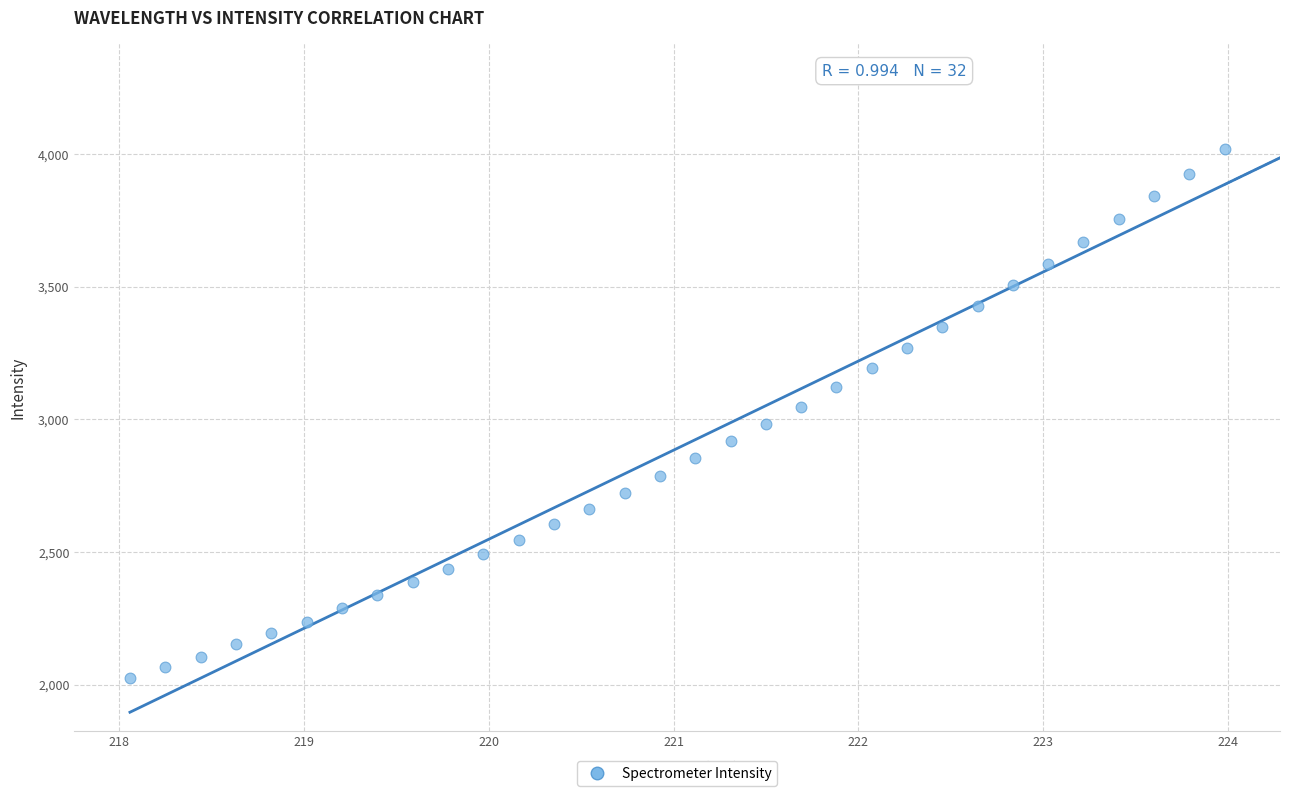

What is the range of X values (max minus min)?

5.9